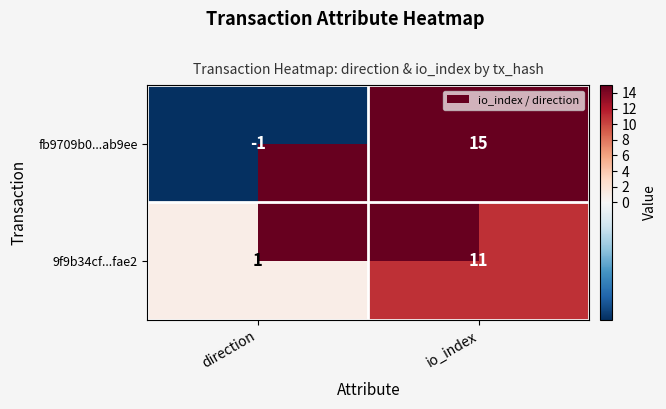

At direction, list the series in order from largest to smallest.

9f9b34cf...fae2, fb9709b0...ab9ee